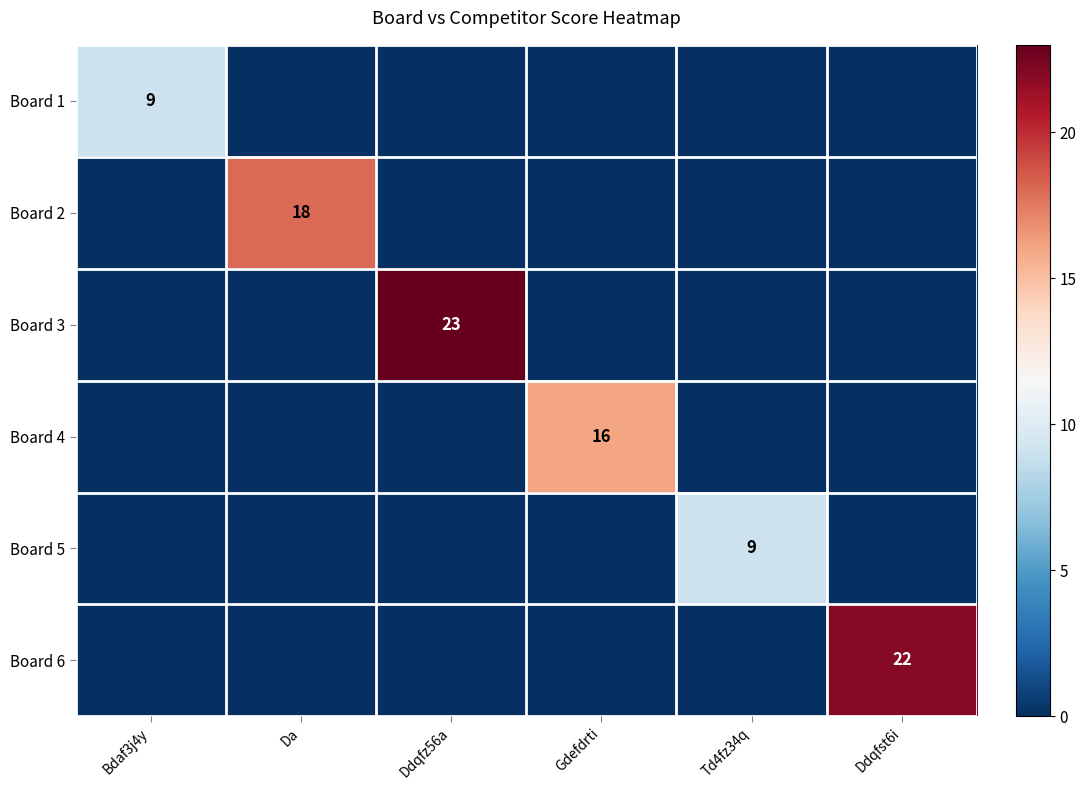

The Board 6 series shows 22 at Ddqfst6i. True or false?

True